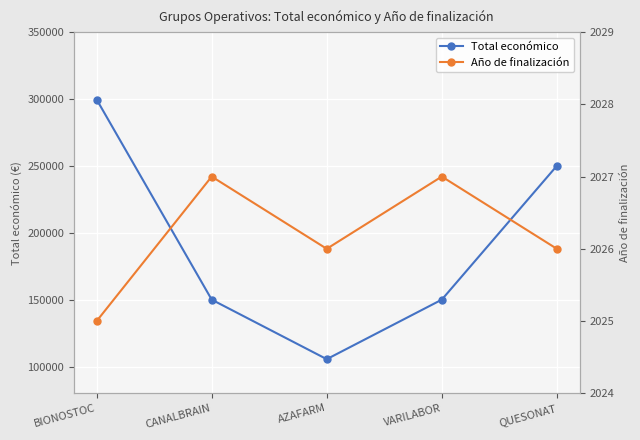

Which label corresponds to the largest value in the chart?

BIONOSTOC